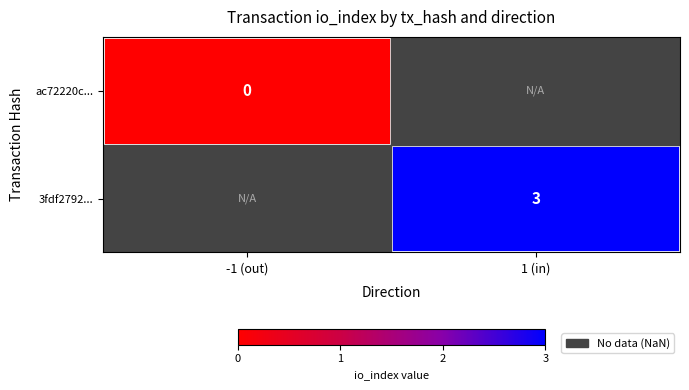

Is it true that 3fdf2792... equals 5 at 1 (in)?

False